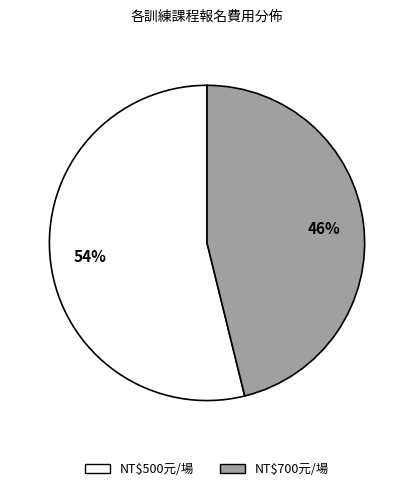

To the nearest percent, what is the difference between the largest and smallest slice percentages?

8%